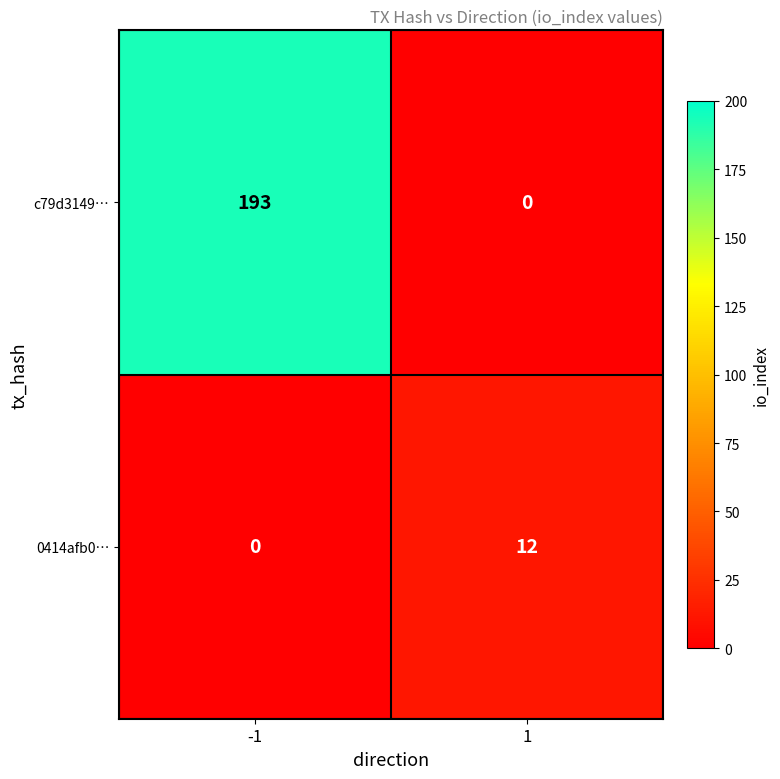

How many data points does each series have?

2